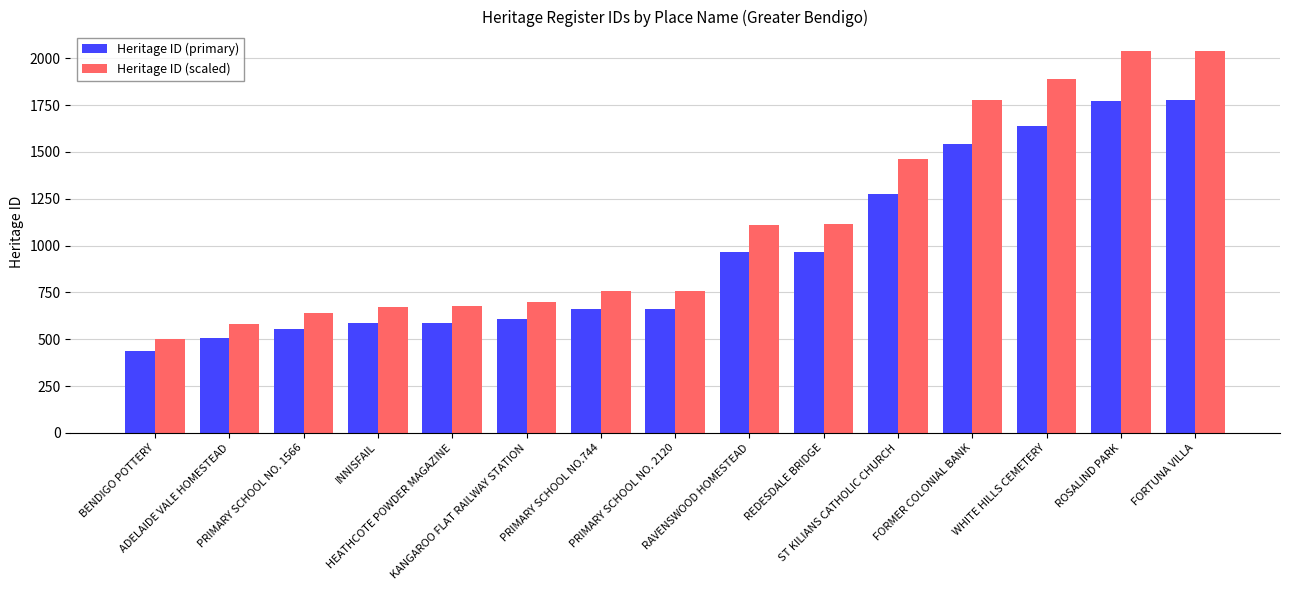

What is the minimum value for Heritage ID (scaled)?

502